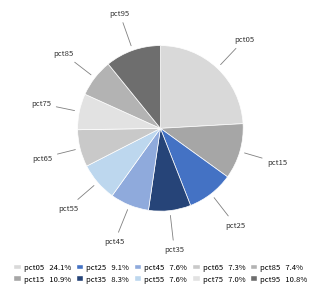

Is the sum of pct85 and pct25 greater than half?

No